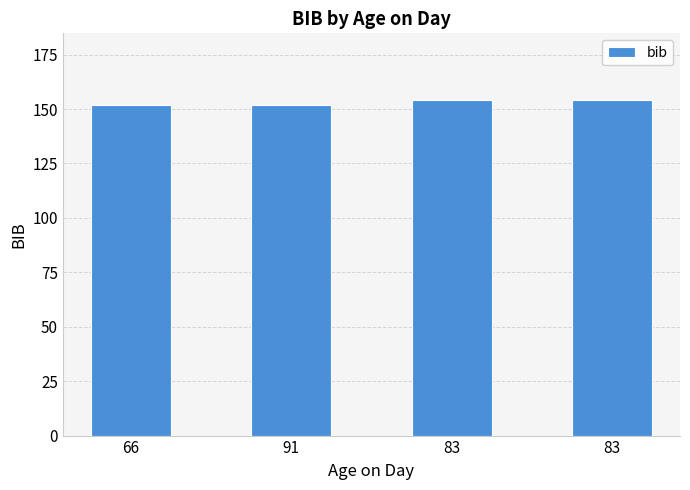

How many bars are there in total?

4